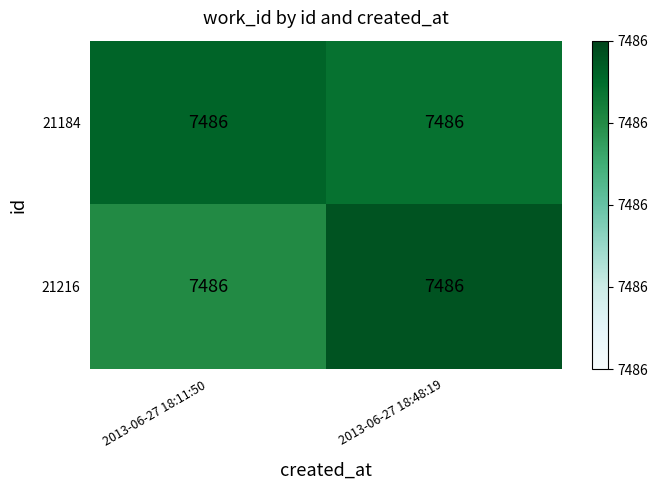

Between 2013-06-27 18:48:19 and 2013-06-27 18:11:50, which is larger?

2013-06-27 18:11:50